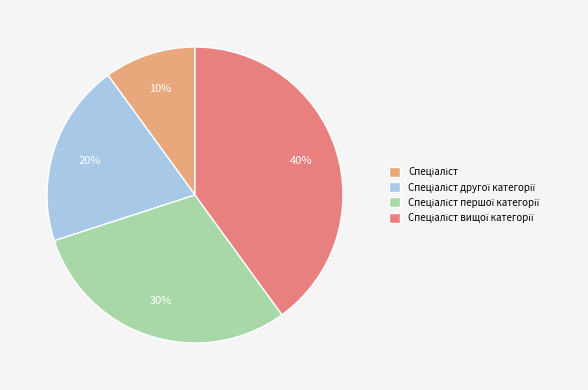

To the nearest percent, what is the difference between the largest and smallest slice percentages?

30%